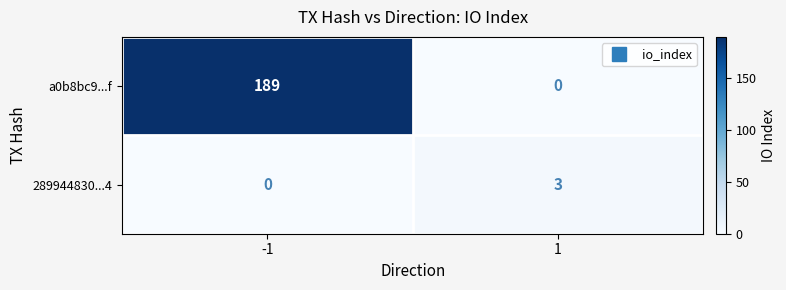

Reading left to right, what are all the values shown in this chart?

a0b8bc9...f: 189	0
289944830...4: 0	3